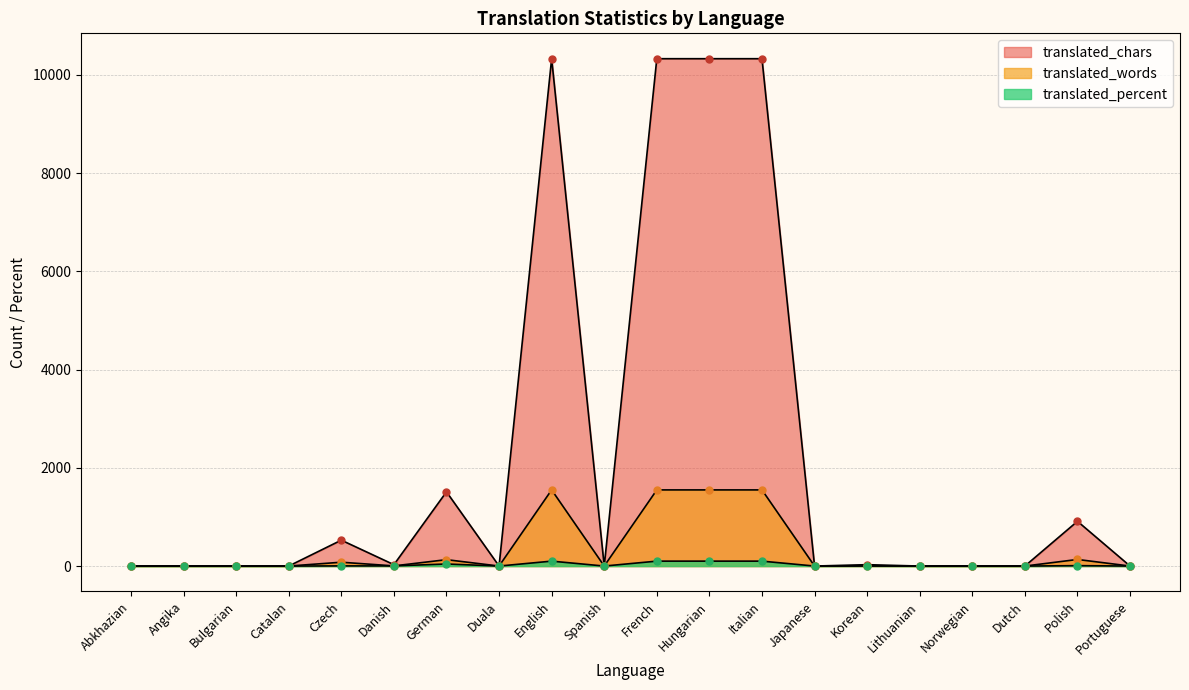

What is the total value across all series at Korean?

34.2